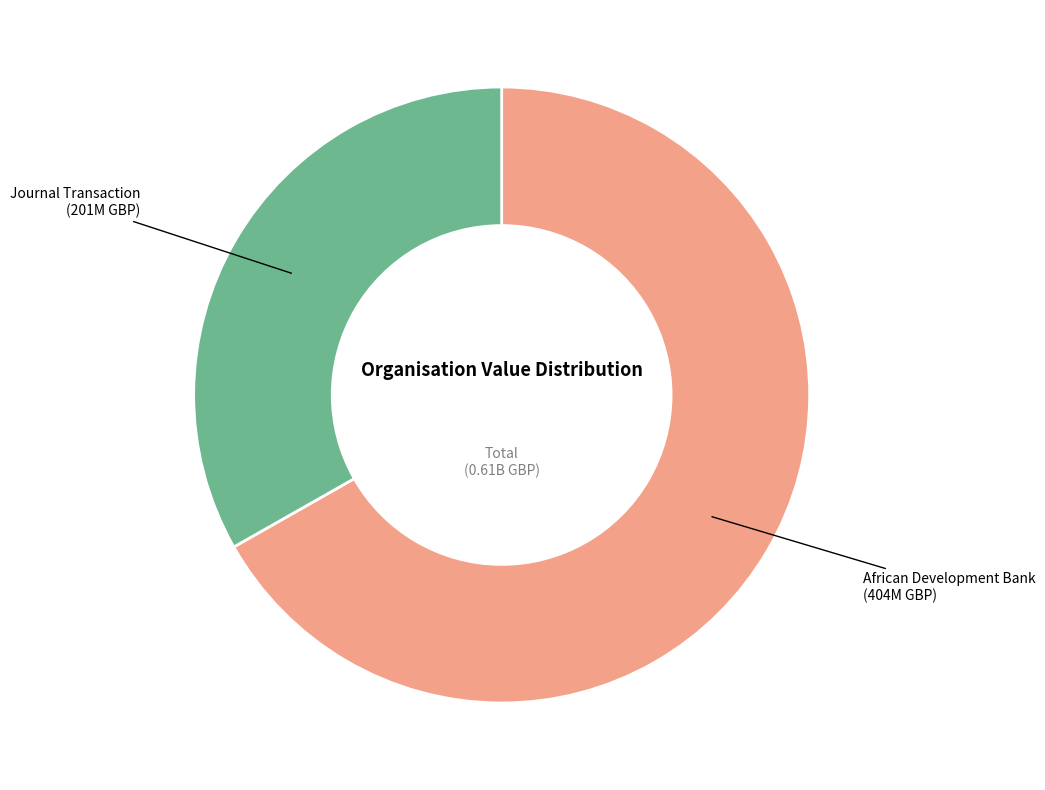

Is there any slice that represents more than half of the pie?

Yes